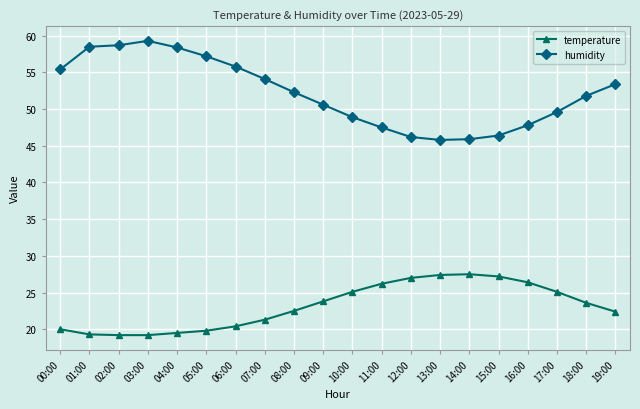

The value of humidity at 04:00 is 58.4. True or false?

True